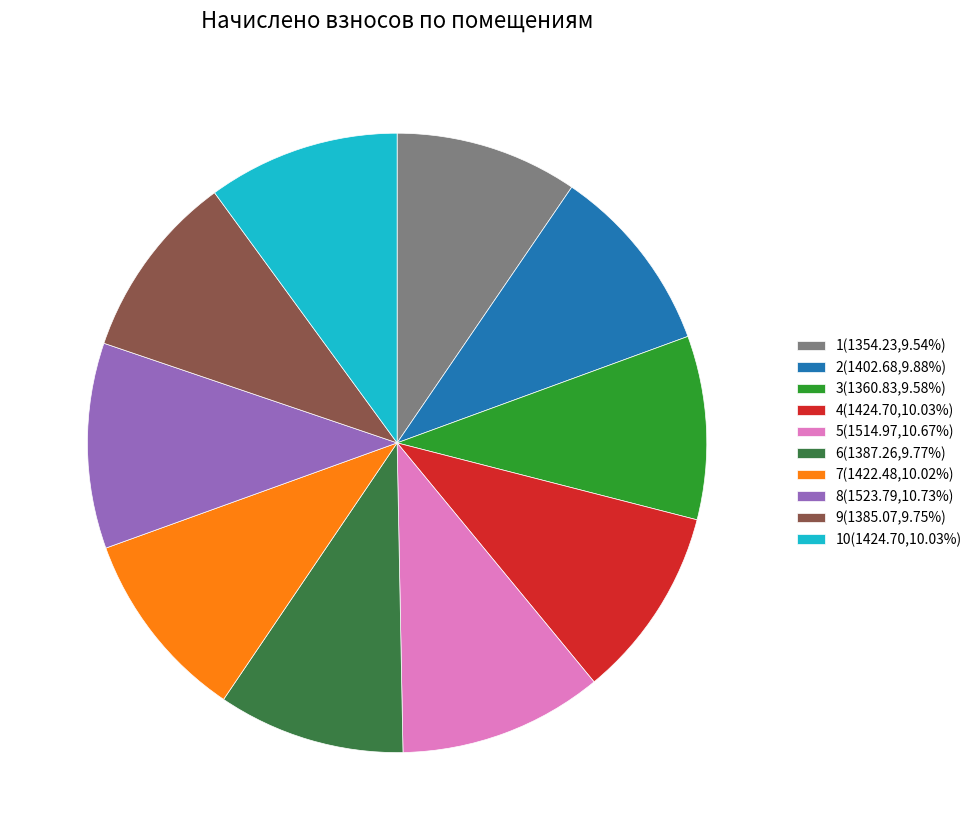

How many segments does this pie chart have?

10